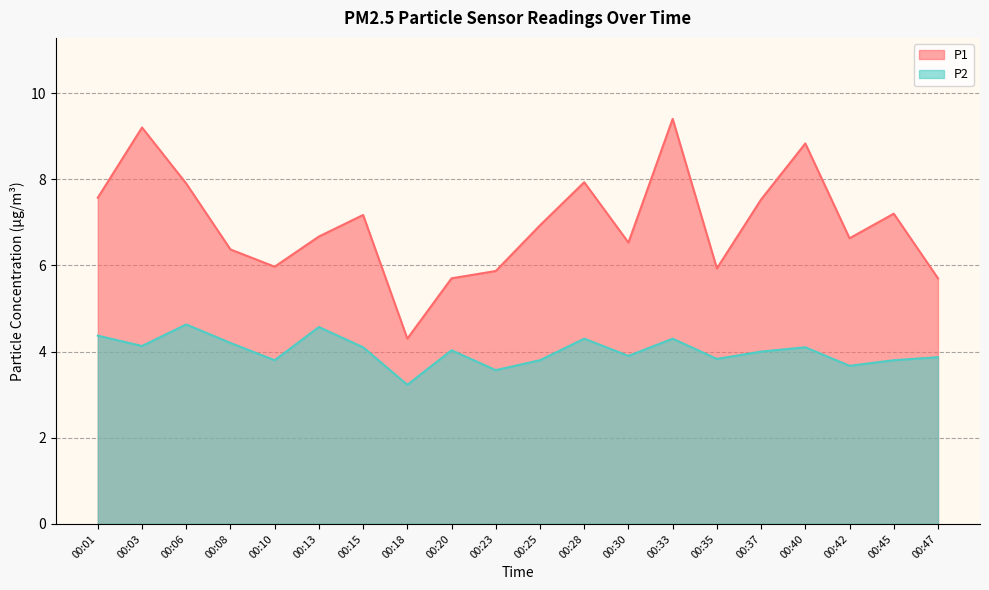

At which label does P1 reach its minimum?

00:18